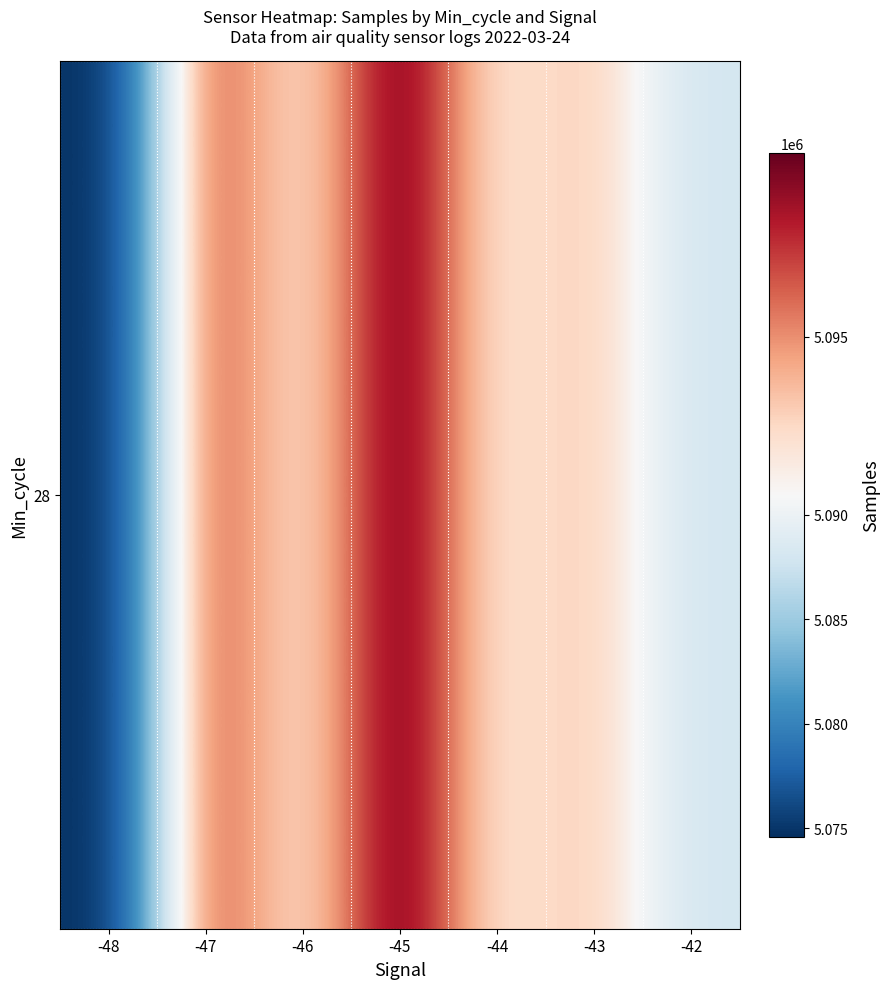

List the labels in order of value, largest first.

-45, -47, -43, -46, -44, -42, -48